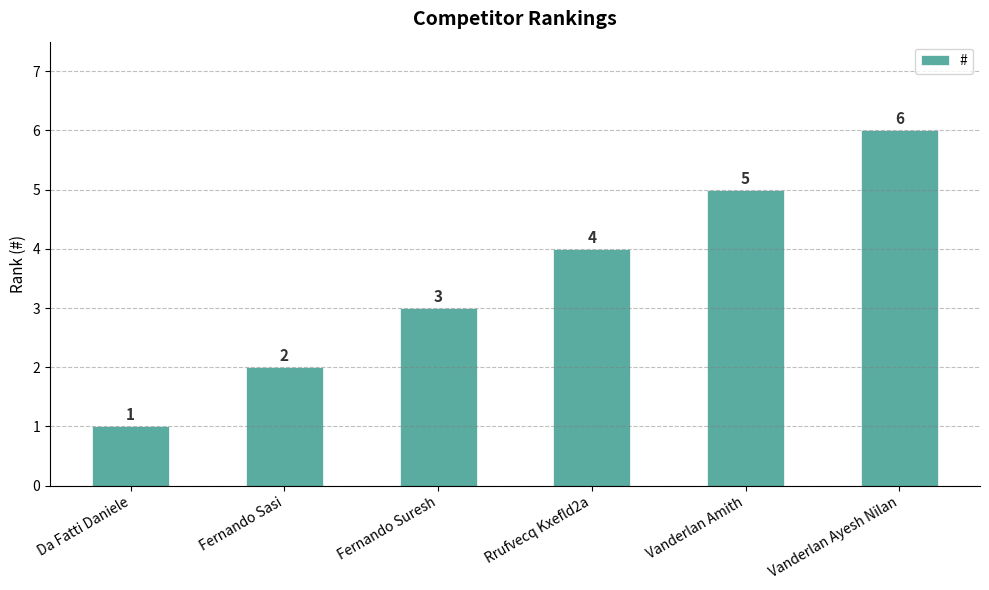

Count the number of categories in the chart.

6